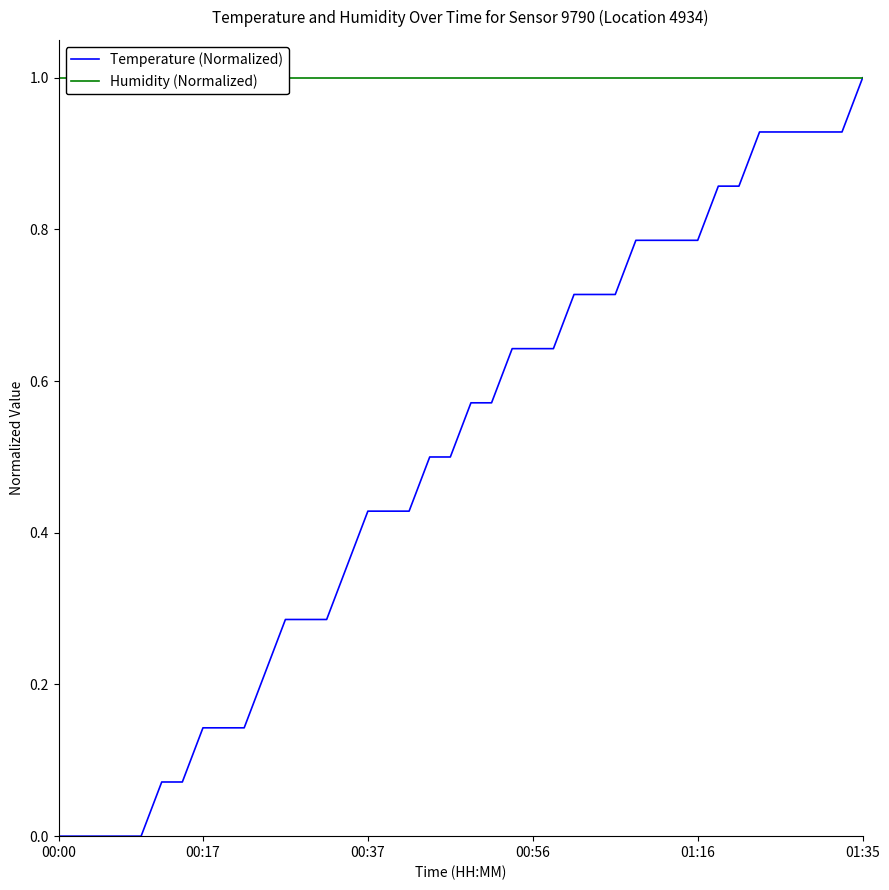

Which series has the largest total across all categories?

Humidity (Normalized)